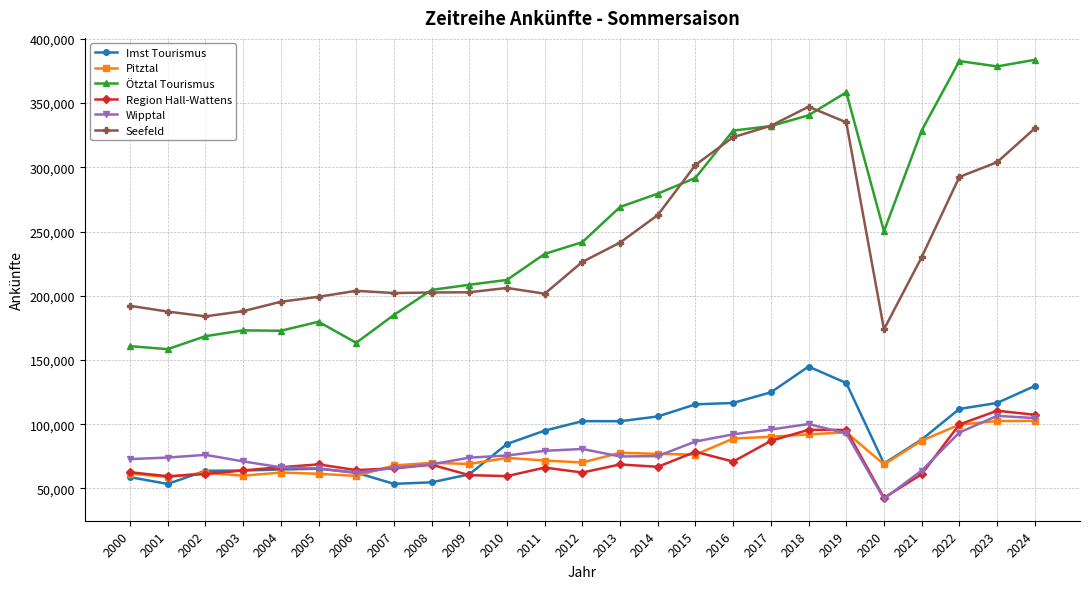

List the series in order of their peak value, highest first.

Ötztal Tourismus, Seefeld, Imst Tourismus, Region Hall-Wattens, Wipptal, Pitztal